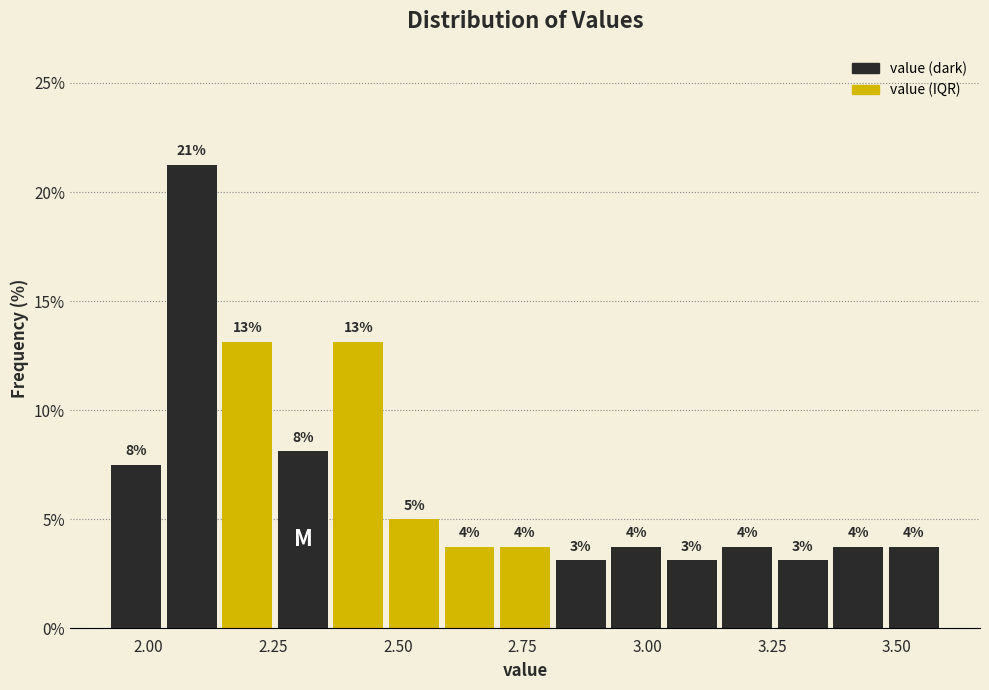

Around what value on the x-axis is the tallest bar? Give the approximate position of its centre, as read against the axis.

2.10